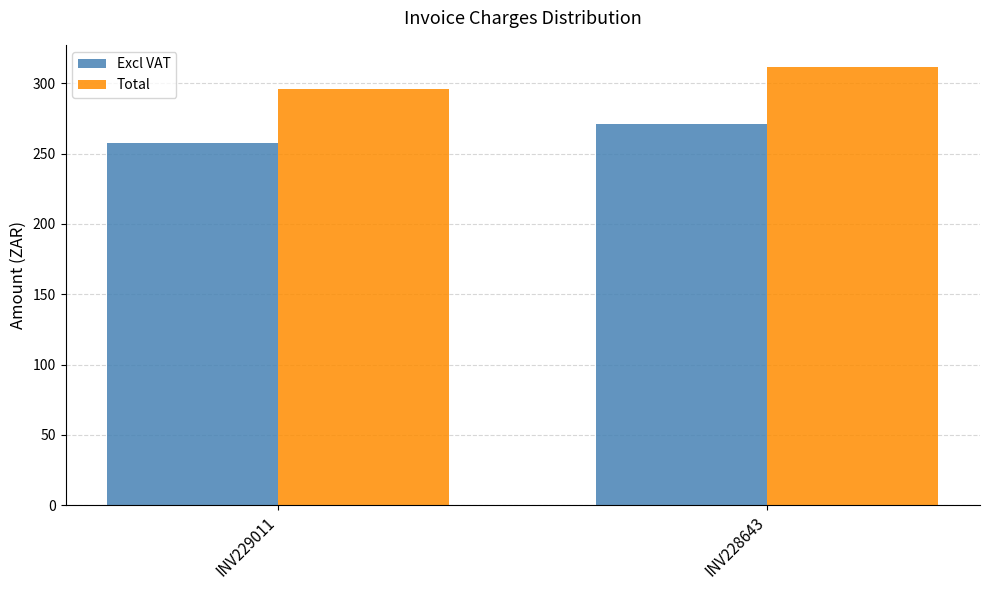

Which category has the highest value in the Excl VAT series?

INV228643